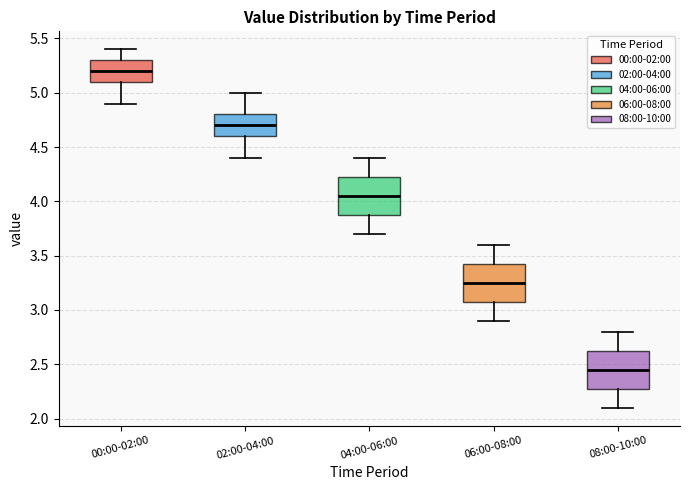

Reading left to right, read every box against the y-axis: the position of its median line, the range the box covers, and the ends of its whiskers. The values are not printed on the chart, so give them approximately, as read against the axis.

00:00-02:00: median 5.20, box 5.10 to 5.30, whiskers 4.90 to 5.40
02:00-04:00: median 4.70, box 4.60 to 4.80, whiskers 4.40 to 5.00
04:00-06:00: median 4.05, box 3.90 to 4.25, whiskers 3.70 to 4.40
06:00-08:00: median 3.25, box 3.10 to 3.45, whiskers 2.90 to 3.60
08:00-10:00: median 2.45, box 2.30 to 2.65, whiskers 2.10 to 2.80